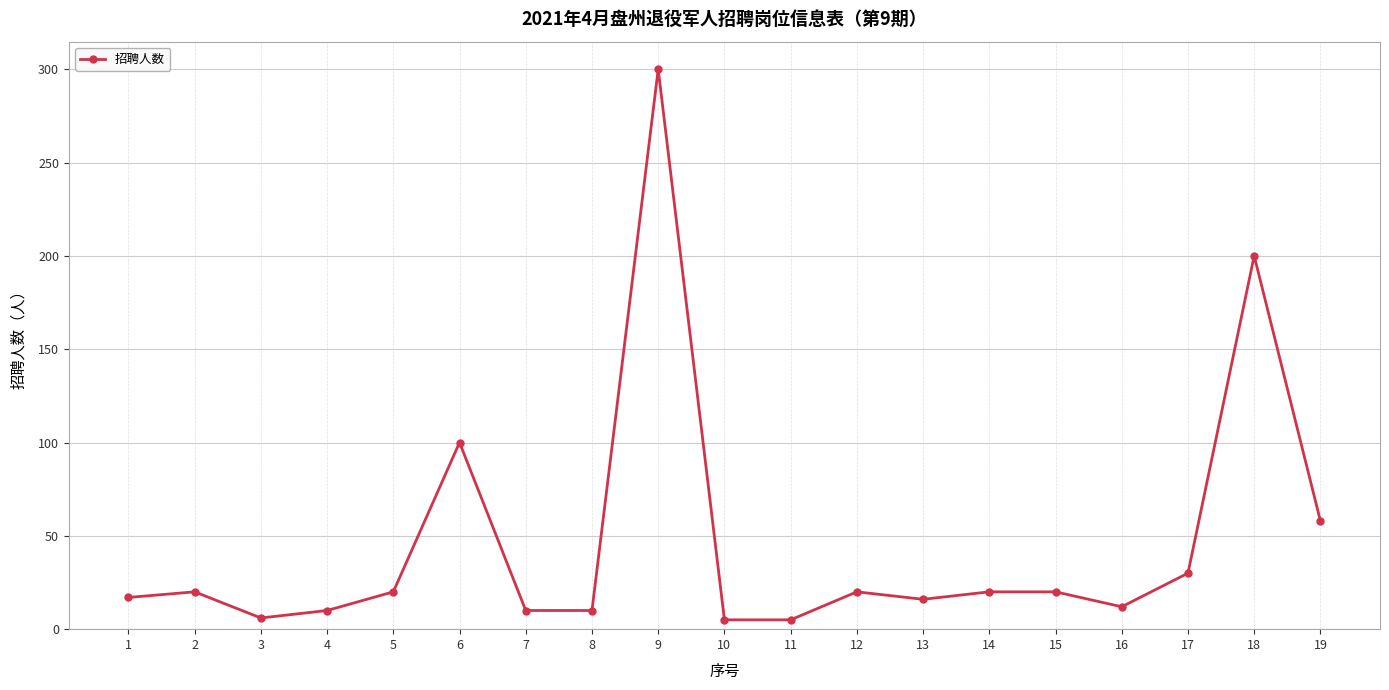

What is the ratio of the value at 18 to the value at 9?

0.7